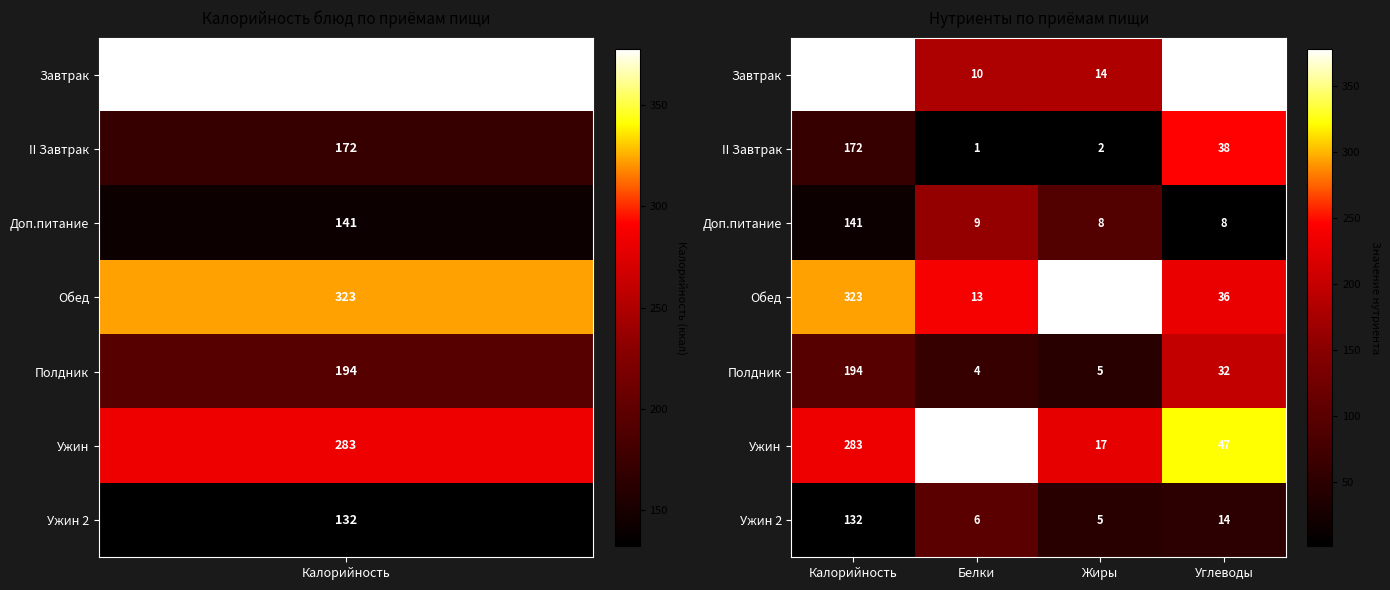

True or false: II Завтрак has a value of 1 at Жиры.

False